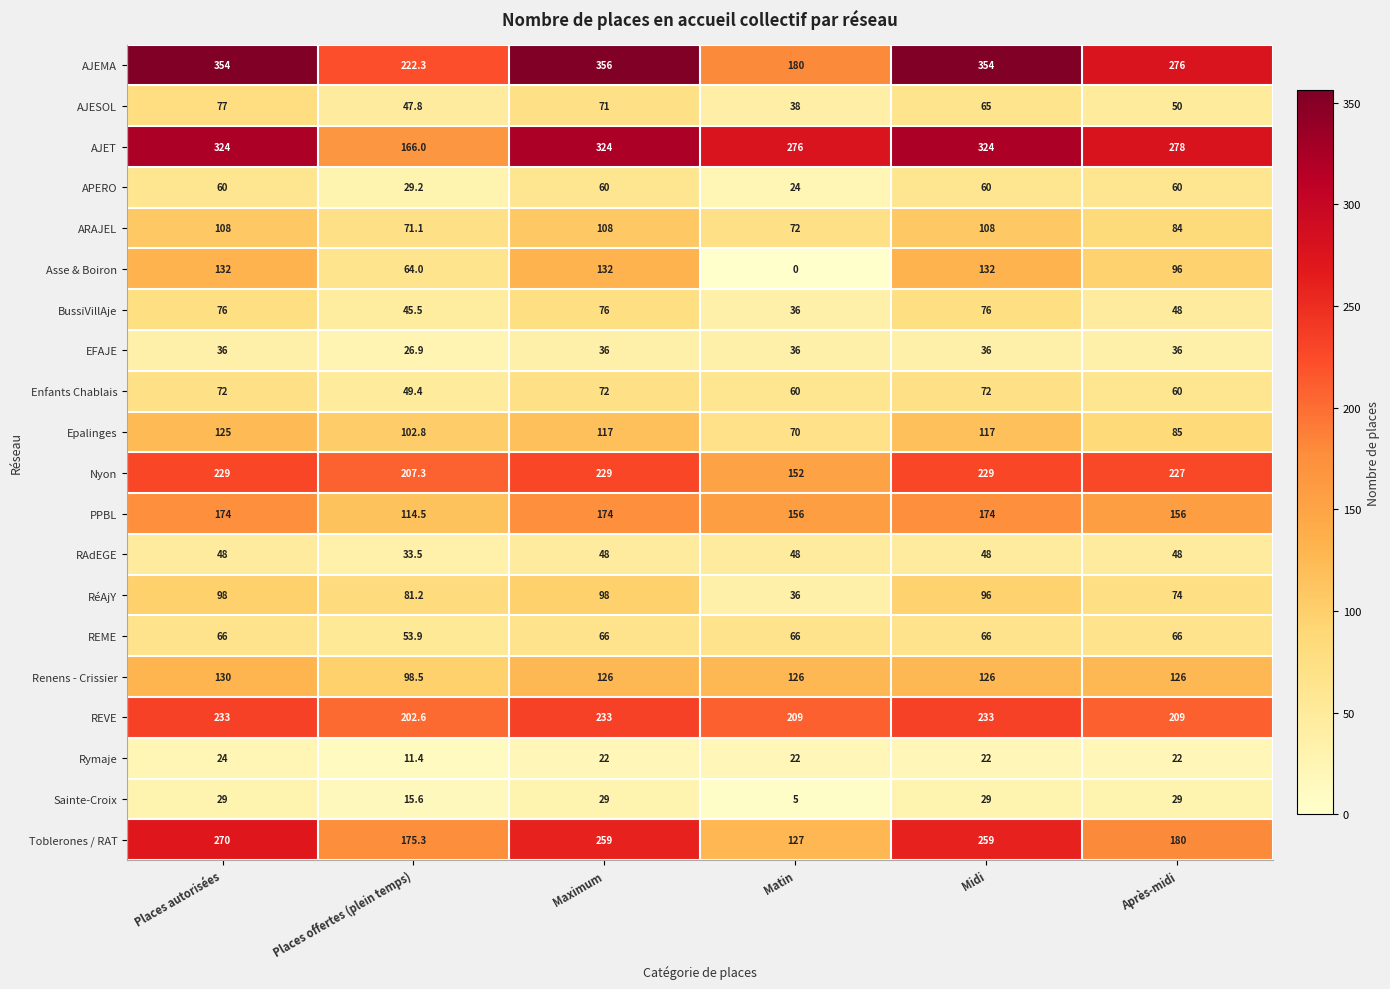

What is the greatest value displayed?

356.0